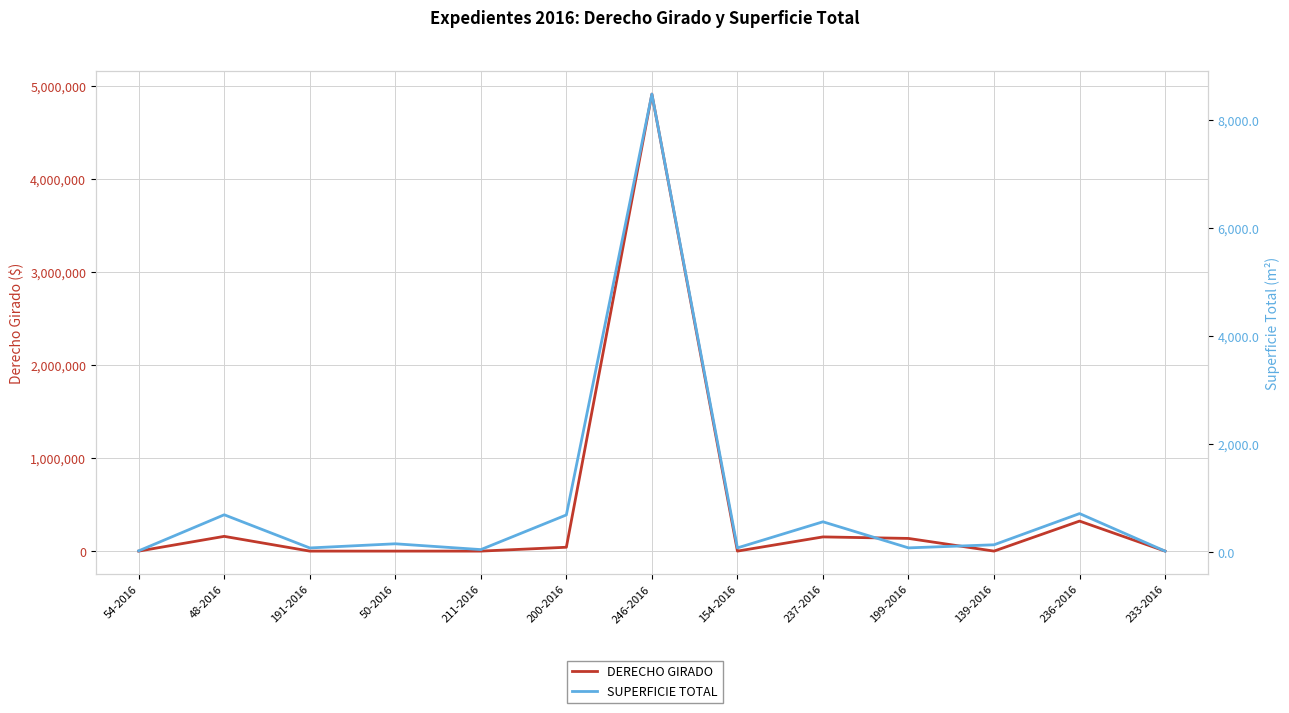

How many lines are shown in the chart?

2